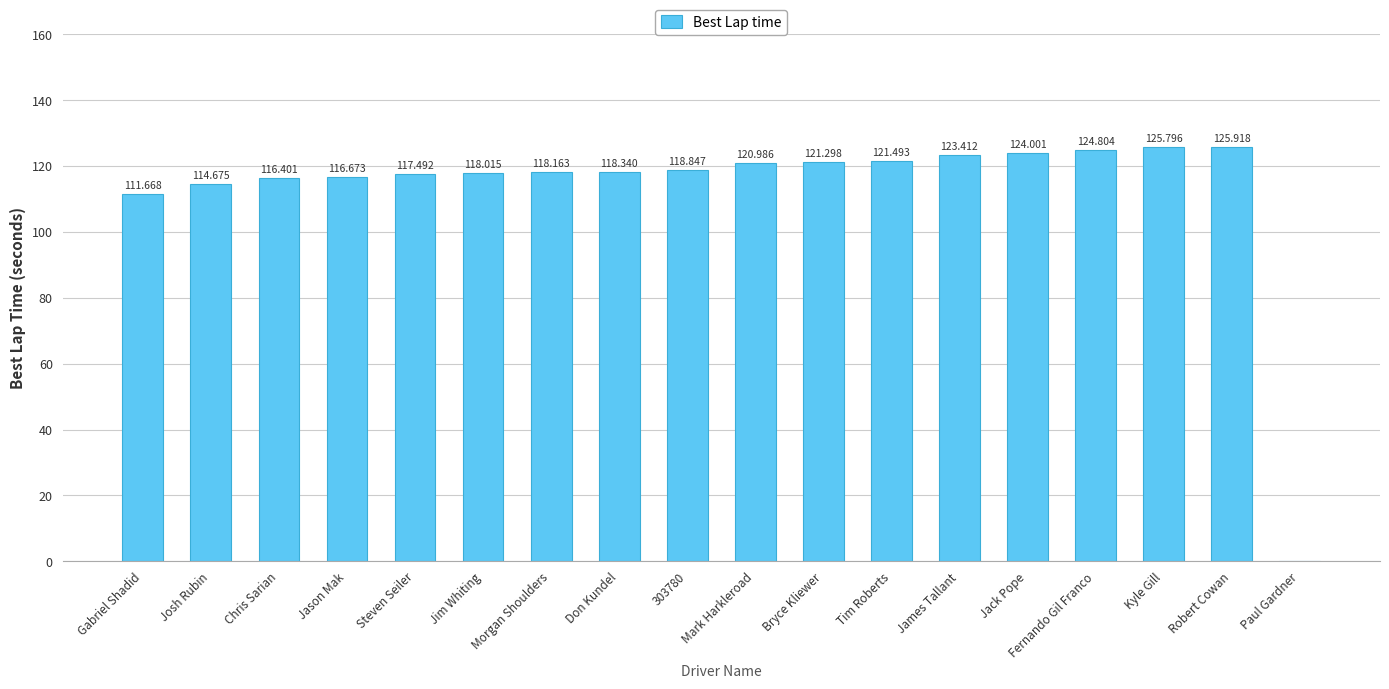

At which label does the data first exceed 118?

Jim Whiting